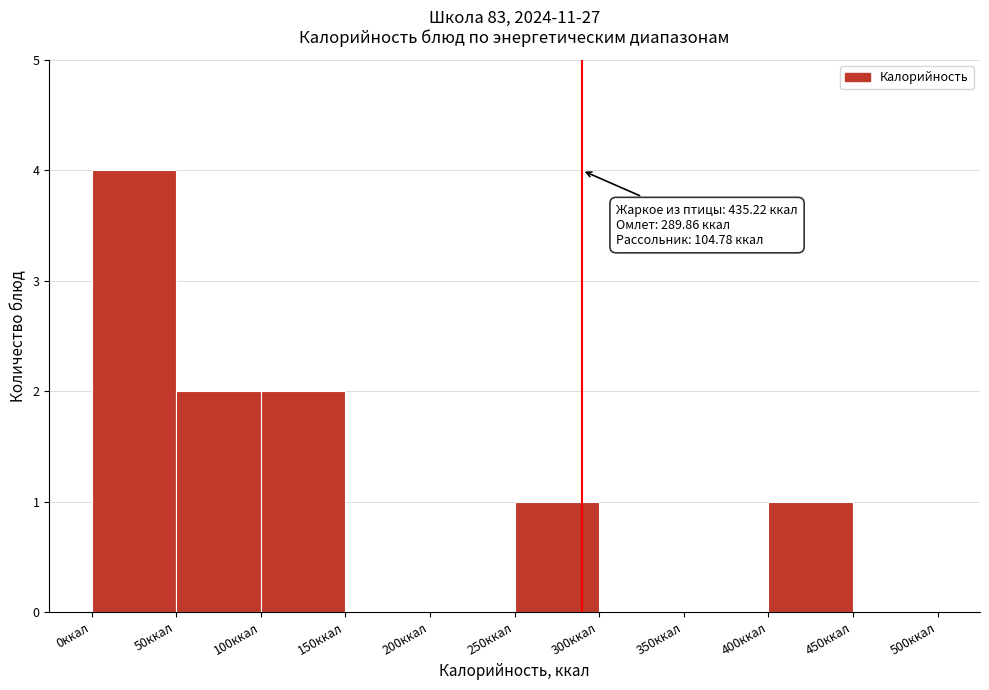

Over which range of the x-axis is the bar tallest?

0 to 50